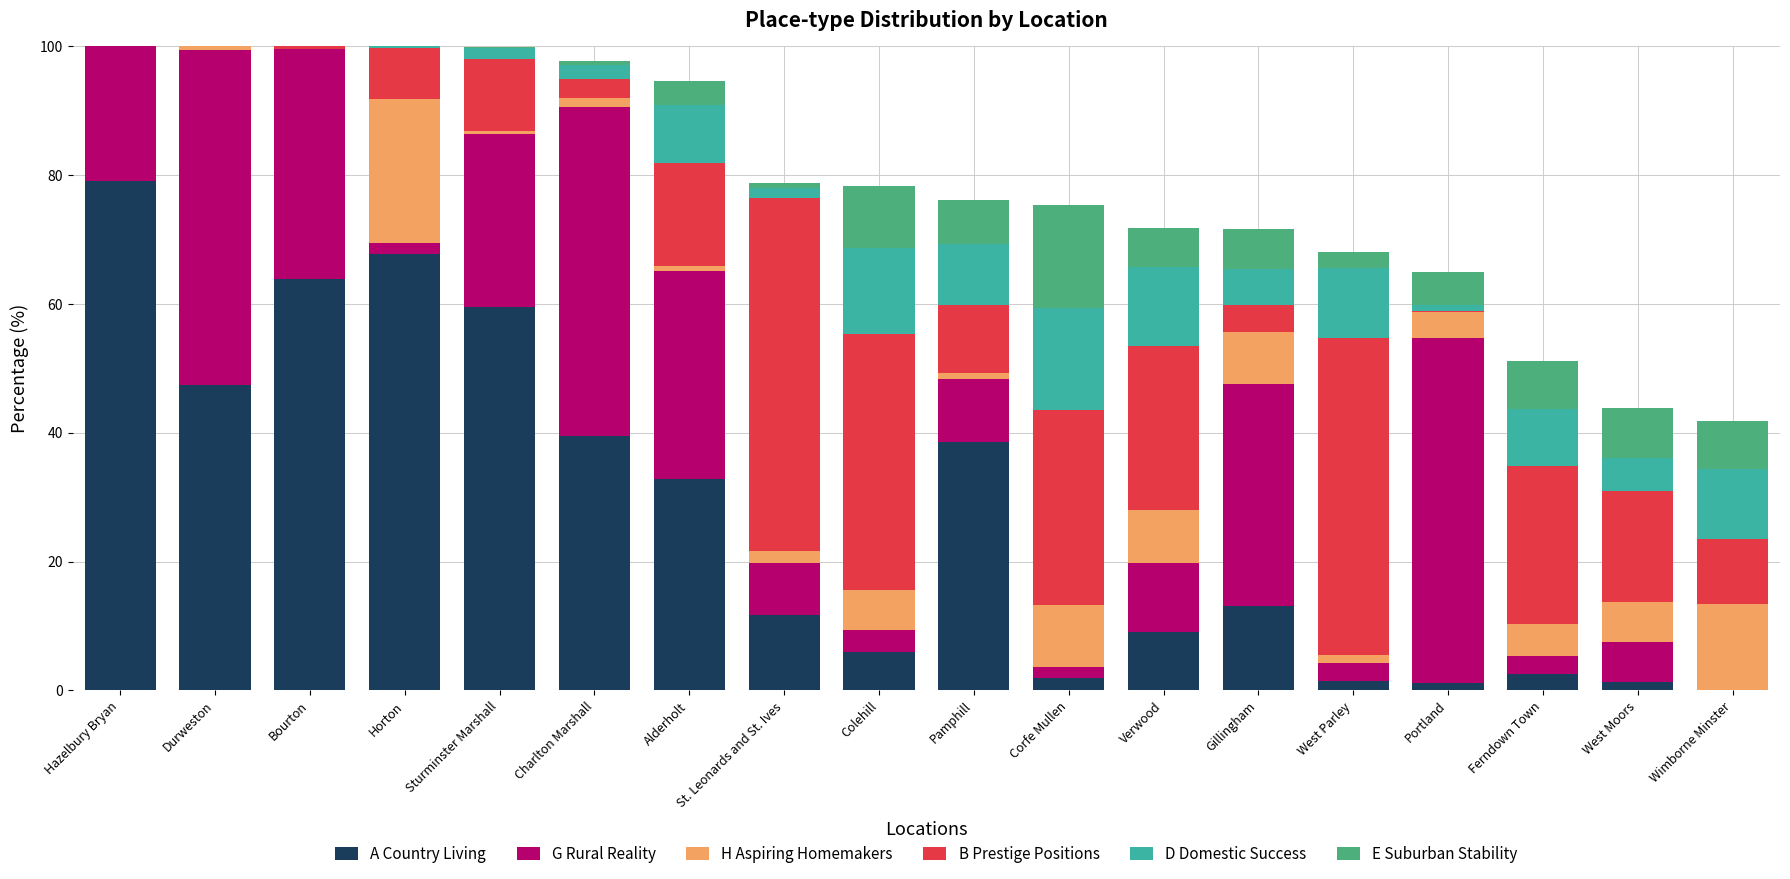

Is it true that A Country Living equals 6.0 at Colehill?

True